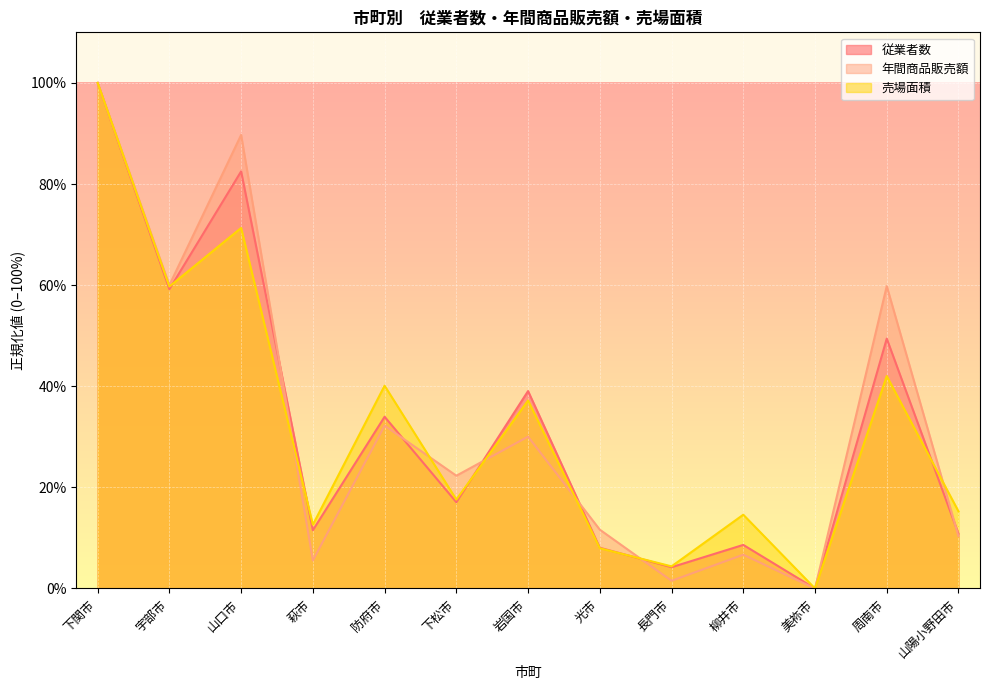

Where does the 売場面積 series first go above 17?

下関市